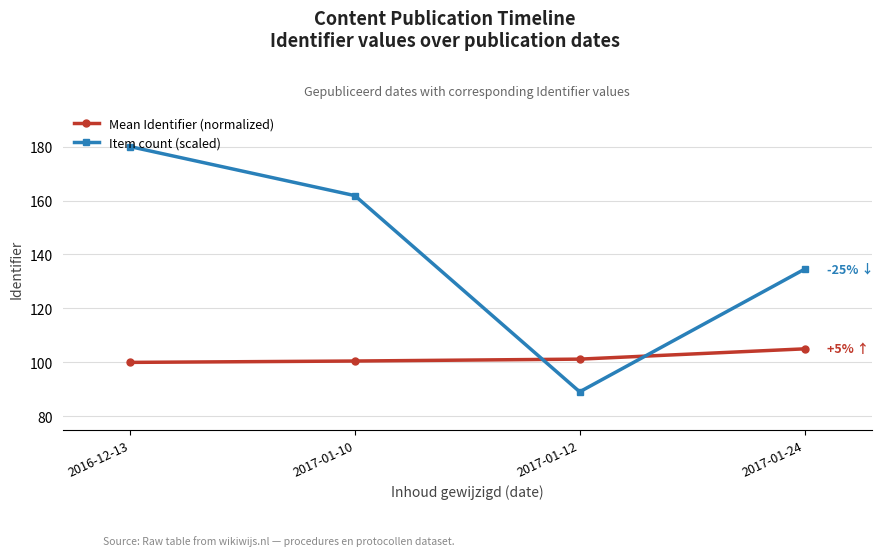

How many lines are shown in the chart?

2